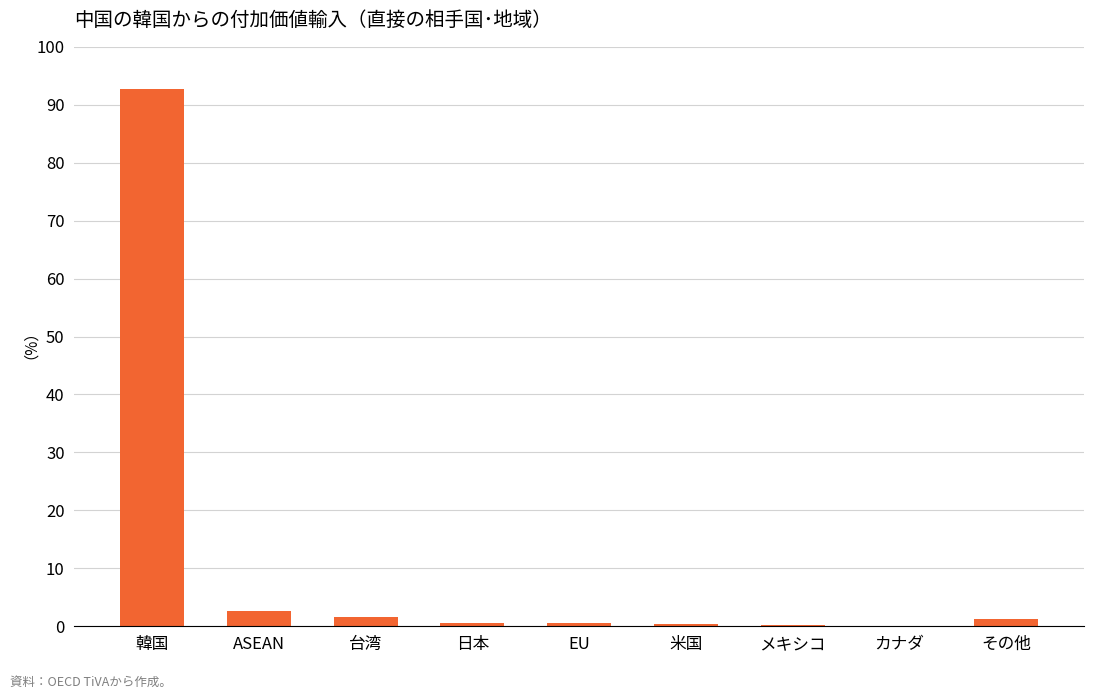

What is the maximum value shown in the chart?

92.7